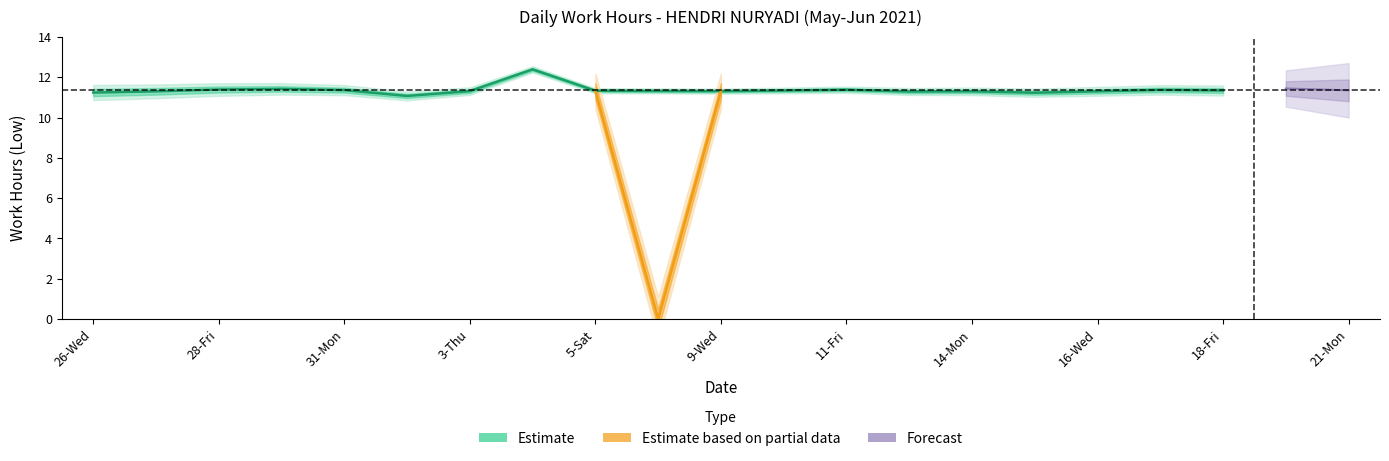

At which label is the value closest to 6?

2-Wed